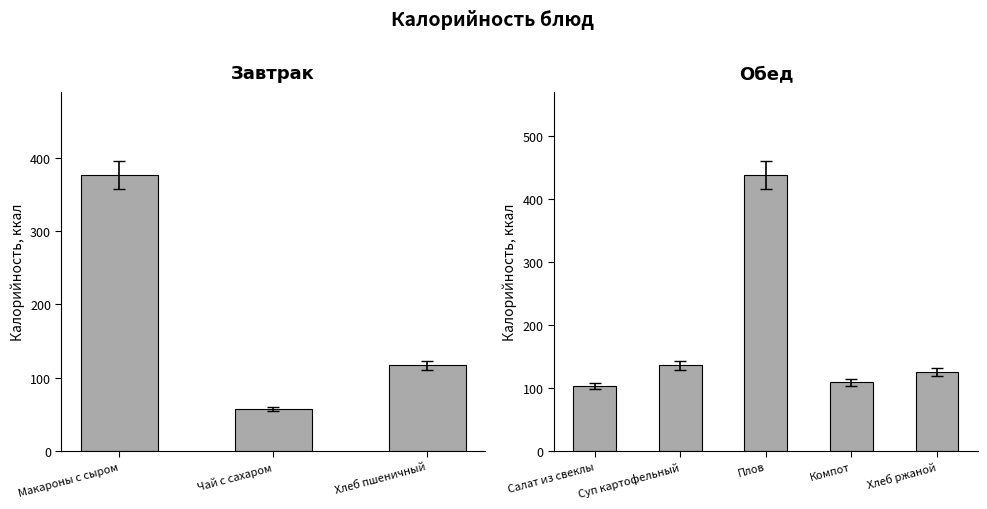

Is it true that the value at Чай с сахаром is 38?

False